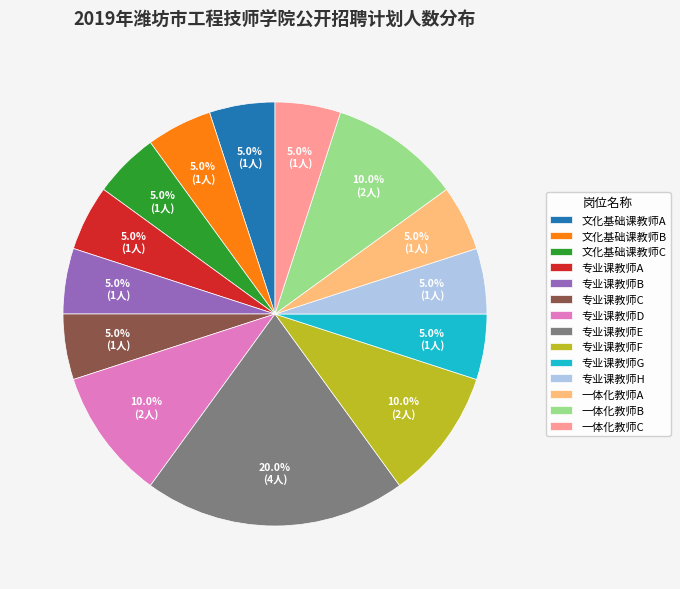

Which category has the biggest portion of the pie?

专业课教师E